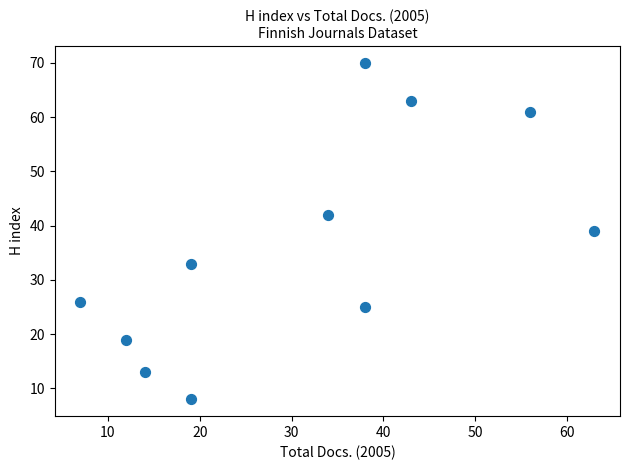

What is the range of Y values (max minus min)?

62